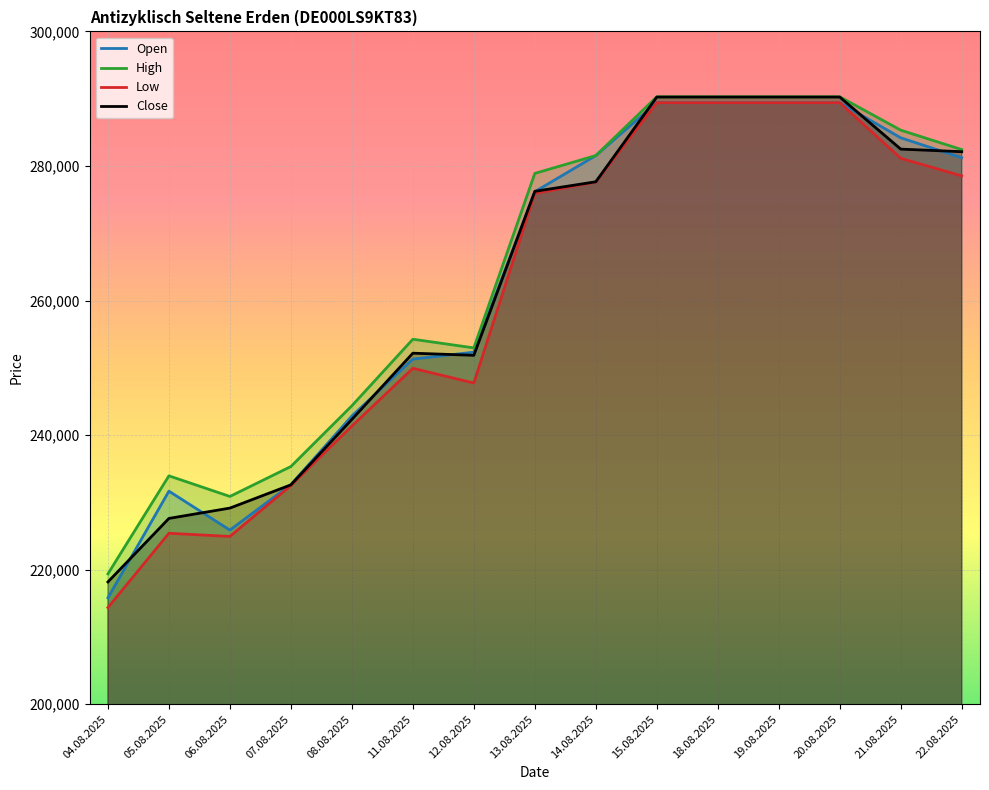

What is the label of the 15th point from the left?

22.08.2025